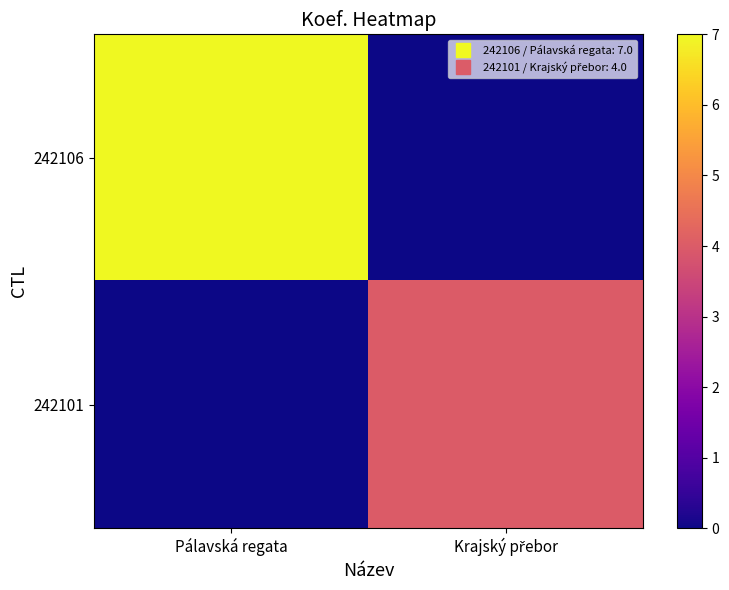

Reading right to left, list all the values displayed in this chart.

242106: Krajský přebor=0	Pálavská regata=7
242101: Krajský přebor=4	Pálavská regata=0